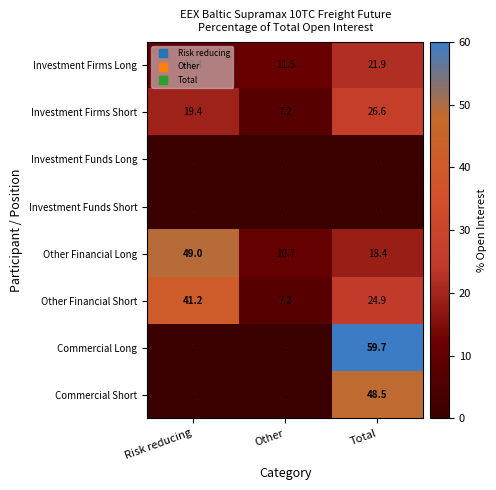

At which label does Commercial Short reach its minimum?

Risk reducing